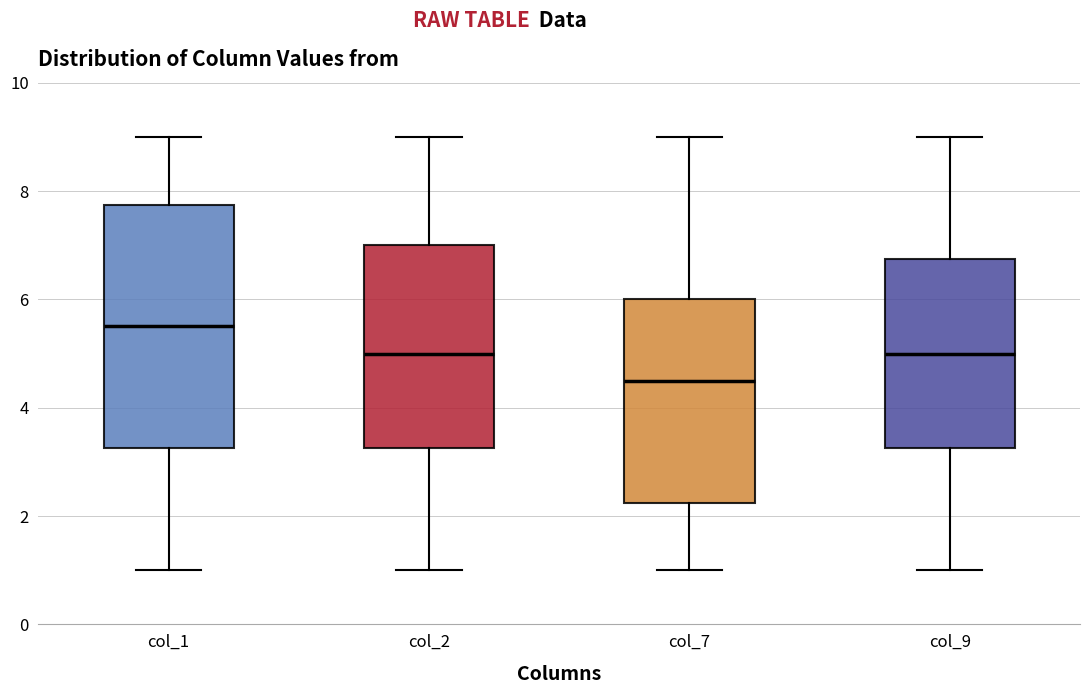

Which box's median line is the highest?

col_1